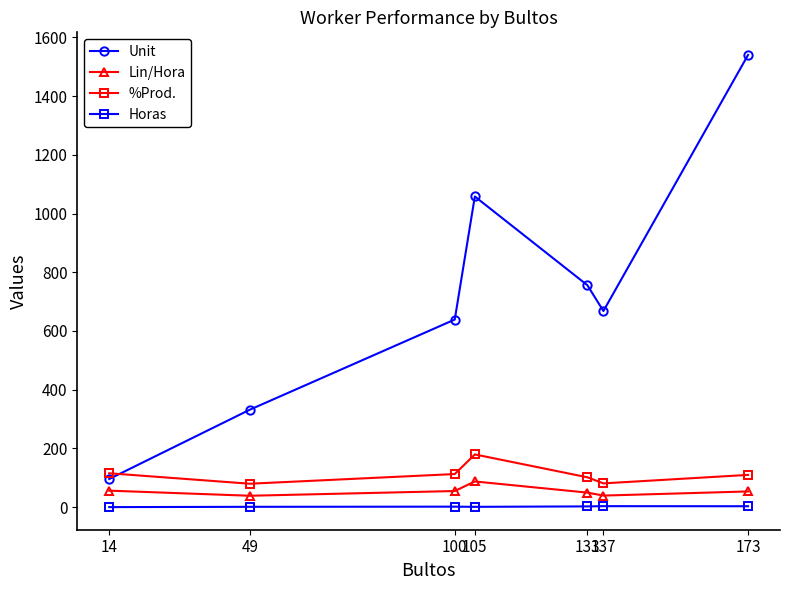

True or false: Horas and %Prod. cross at least once.

False